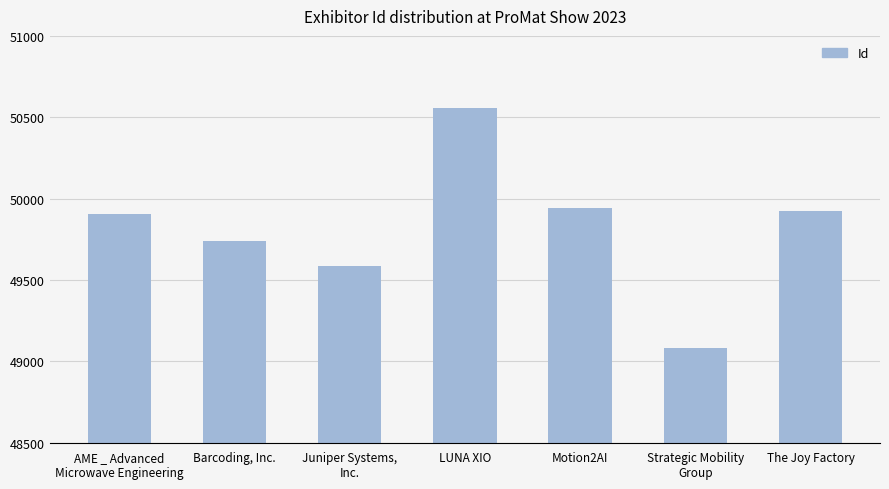

Between The Joy Factory and Barcoding, Inc., which is larger?

The Joy Factory